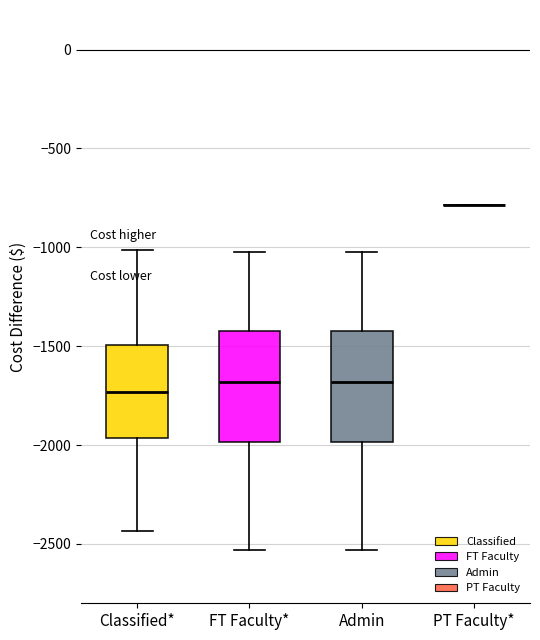

Reading left to right, read every box against the y-axis: the position of its median line, the range the box covers, and the ends of its whiskers. The values are not printed on the chart, so give them approximately, as read against the axis.

Classified*: median -1750, box -1950 to -1500, whiskers -2450 to -1000
FT Faculty*: median -1700, box -2000 to -1400, whiskers -2550 to -1000
Admin: median -1700, box -2000 to -1400, whiskers -2550 to -1000
PT Faculty*: box collapsed to a line at -800, whiskers -800 to -800